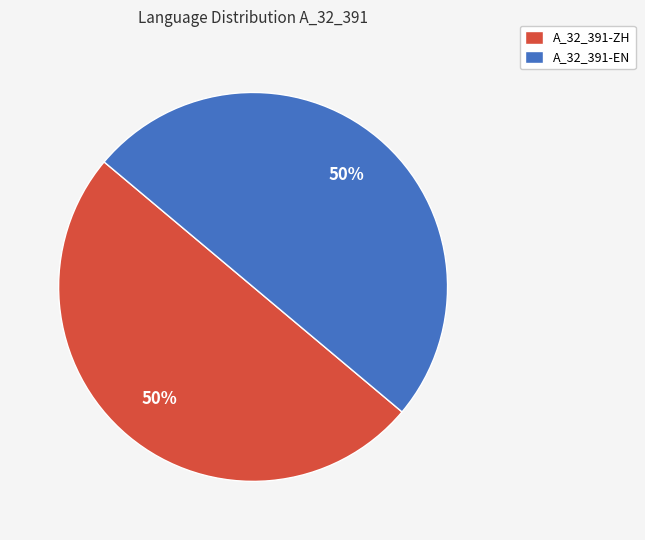

True or false: A_32_391-EN accounts for 40% of the total.

False